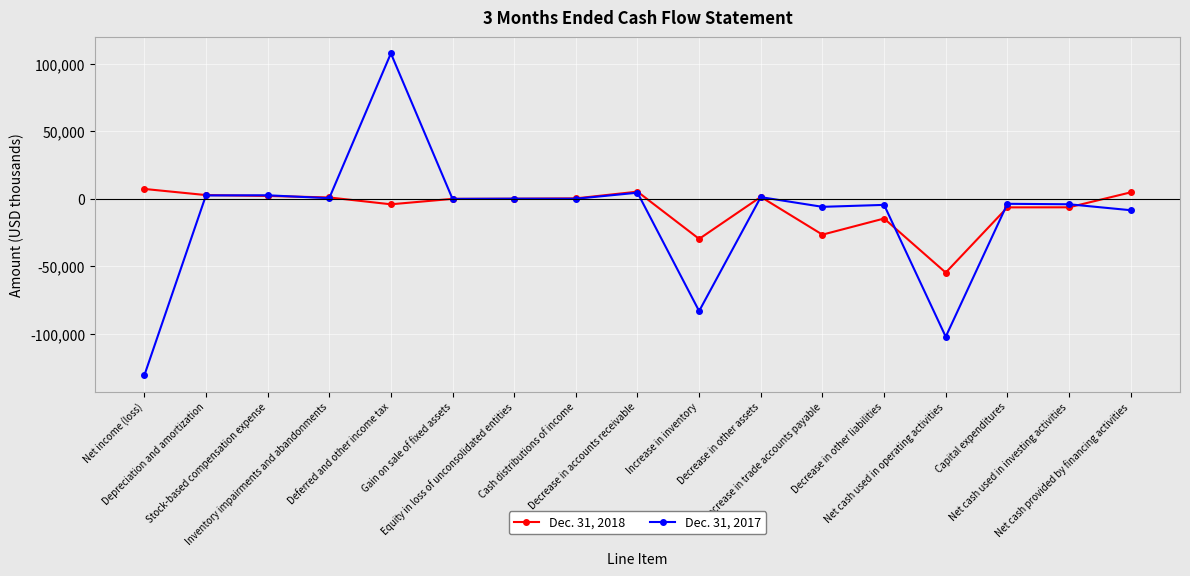

How many lines are shown in the chart?

2